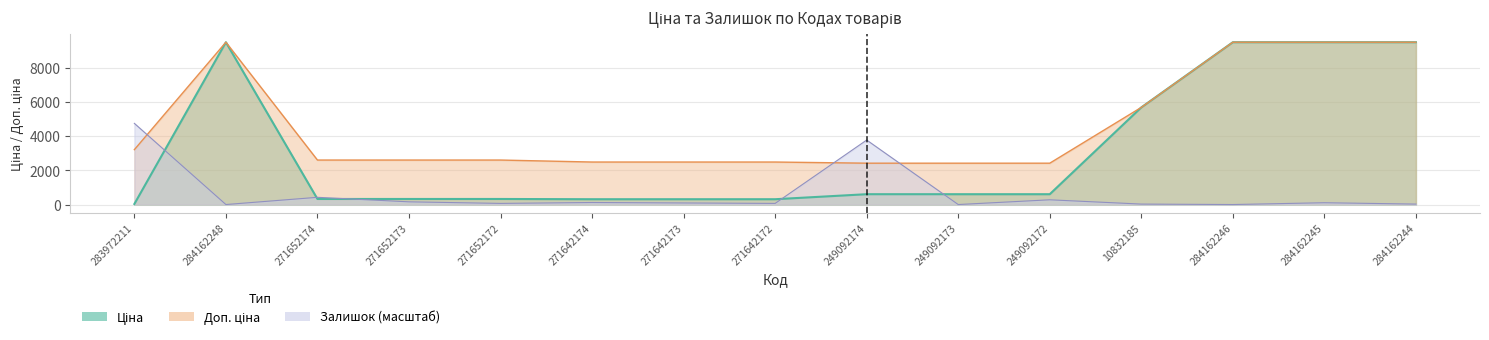

The Ціна series shows 410.1 at 249092173. True or false?

False